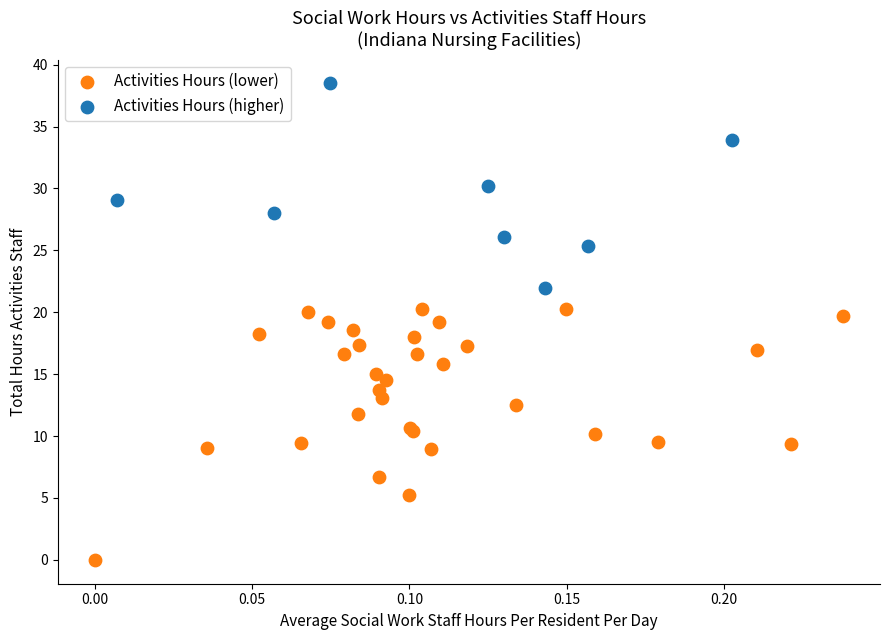

Which series reaches the minimum Y coordinate?

Activities Hours (lower)